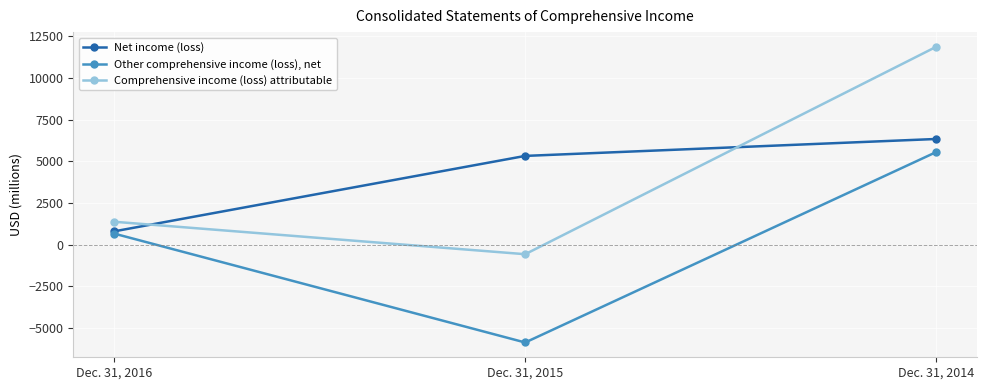

What is the minimum value shown in the chart?

-5858